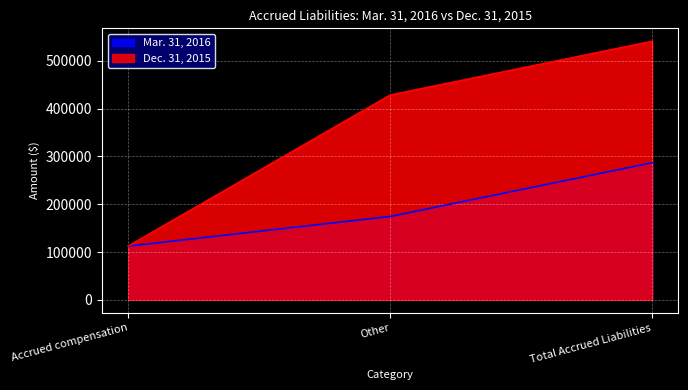

Reading left to right, extract all data points from this chart.

Mar. 31, 2016: 112355	174384	286739
Dec. 31, 2015: 112473	428314	540787